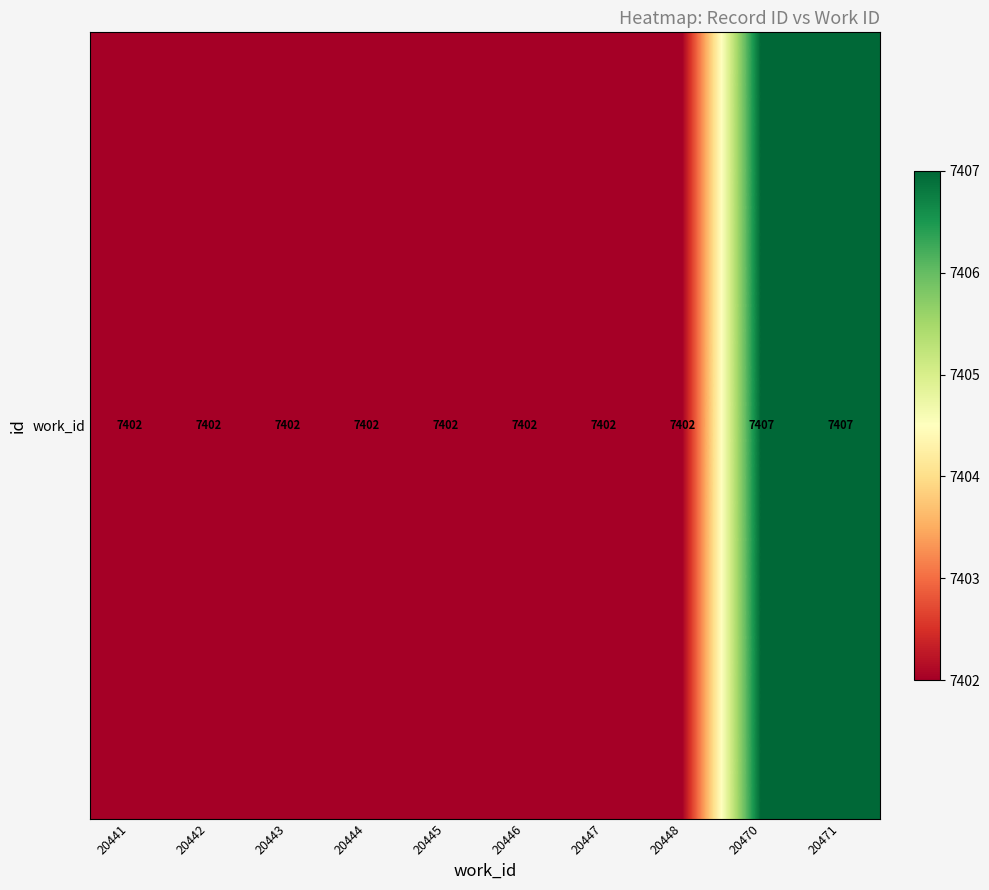

Reading right to left, list all the values displayed in this chart.

20471=7407	20470=7407	20448=7402	20447=7402	20446=7402	20445=7402	20444=7402	20443=7402	20442=7402	20441=7402